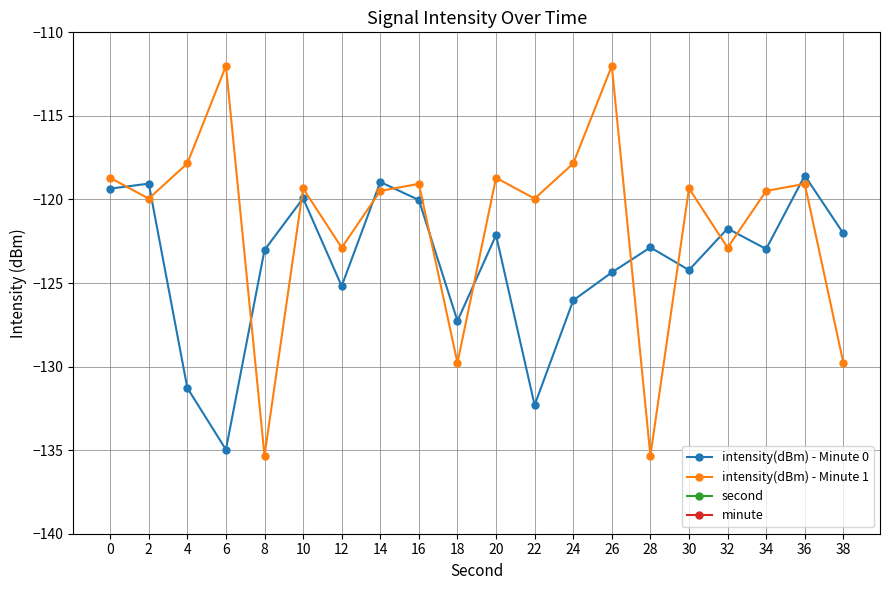

Is it true that intensity(dBm) - Minute 0 equals -118.6 at 36?

True